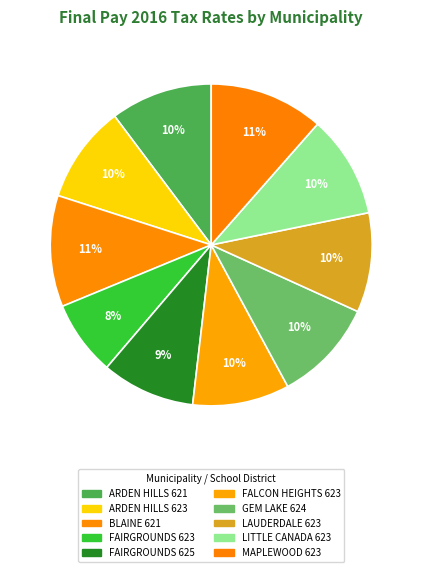

Does MAPLEWOOD 623 account for over 50% of the chart?

No